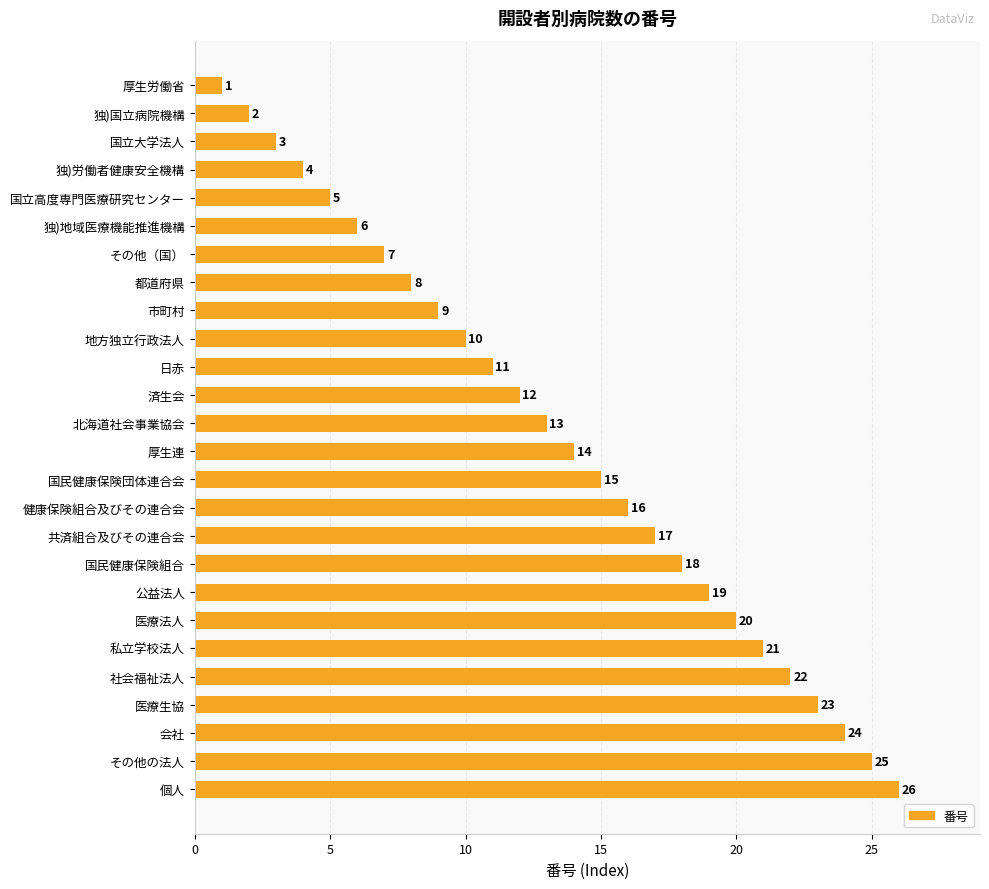

What is the label of the 24th bar from the top?

会社